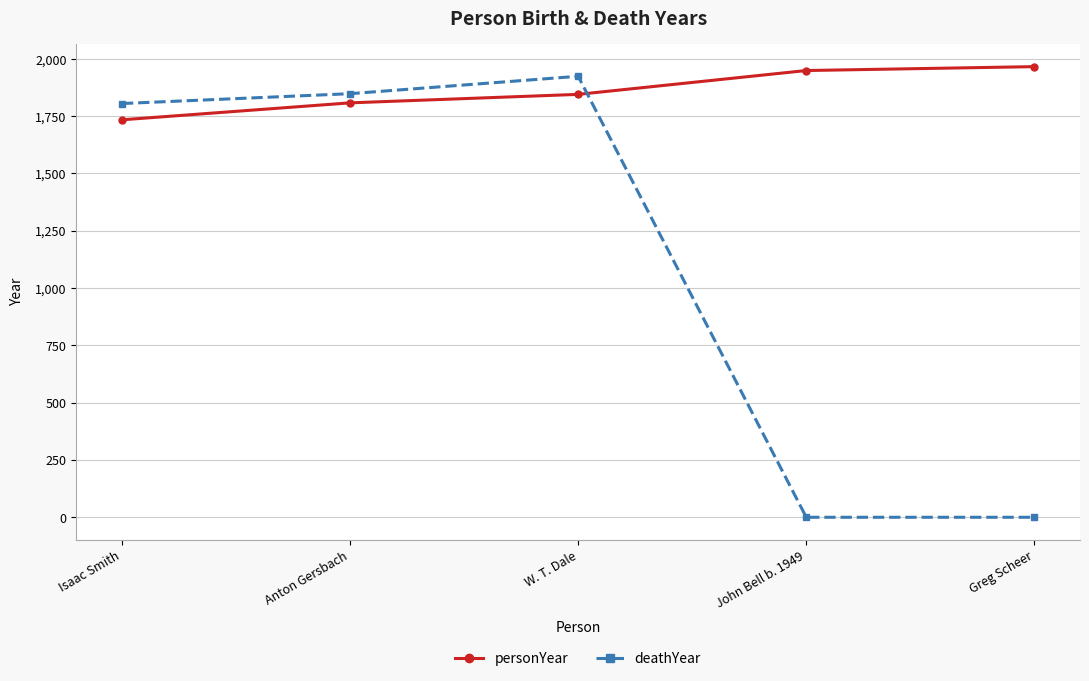

Between which two adjacent categories do personYear and deathYear first intersect?

W. T. Dale and John Bell b. 1949